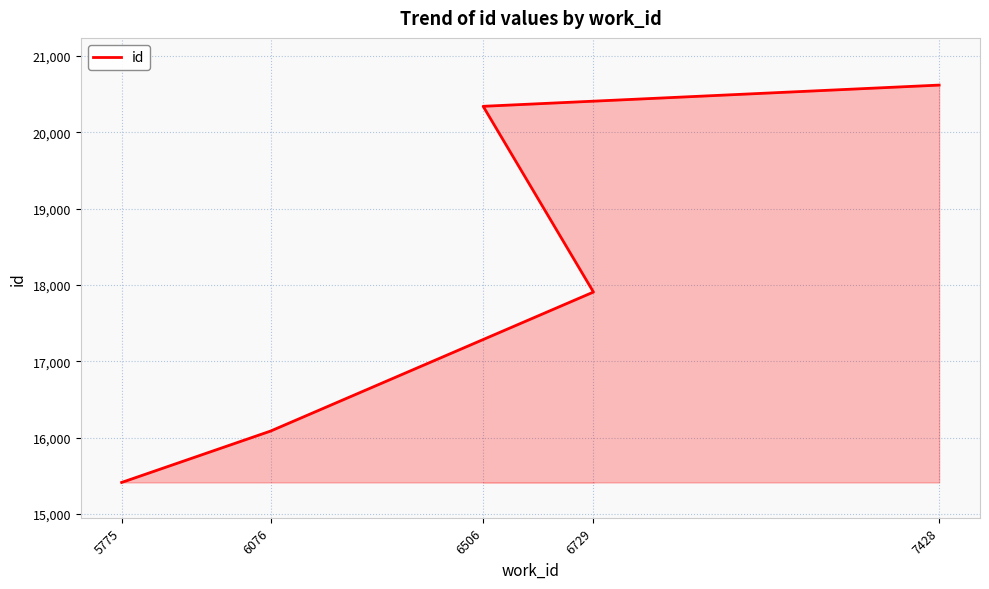

What position from the left is 5775?

1